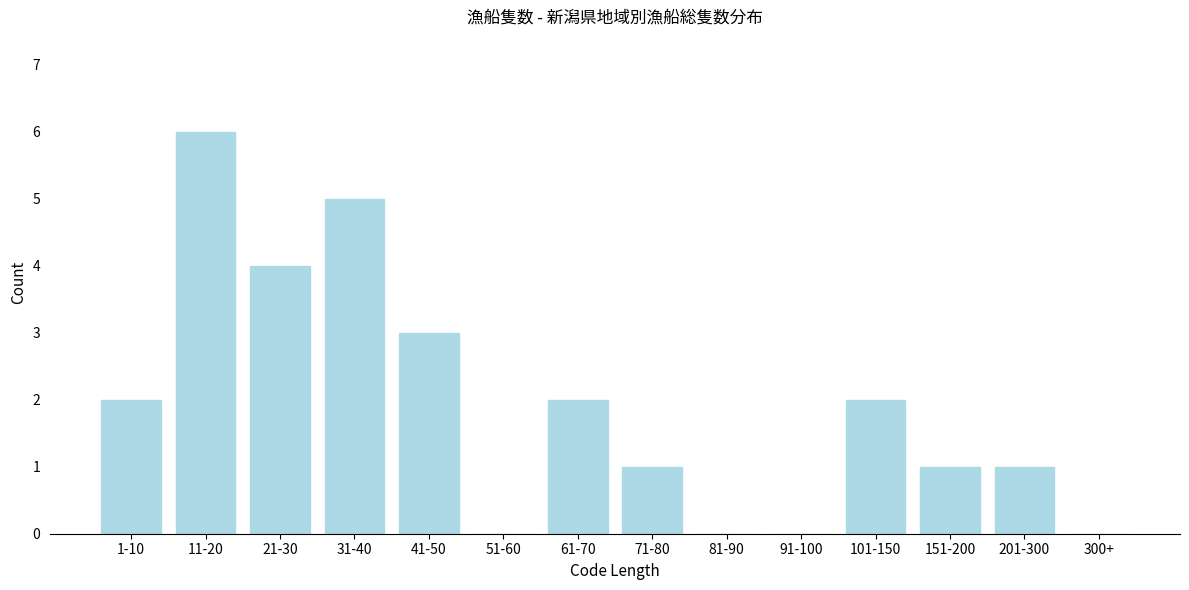

Reading left to right, transcribe all the data shown in this chart.

1-10=2	11-20=6	21-30=4	31-40=5	41-50=3	51-60=0	61-70=2	71-80=1	81-90=0	91-100=0	101-150=2	151-200=1	201-300=1	300+=0